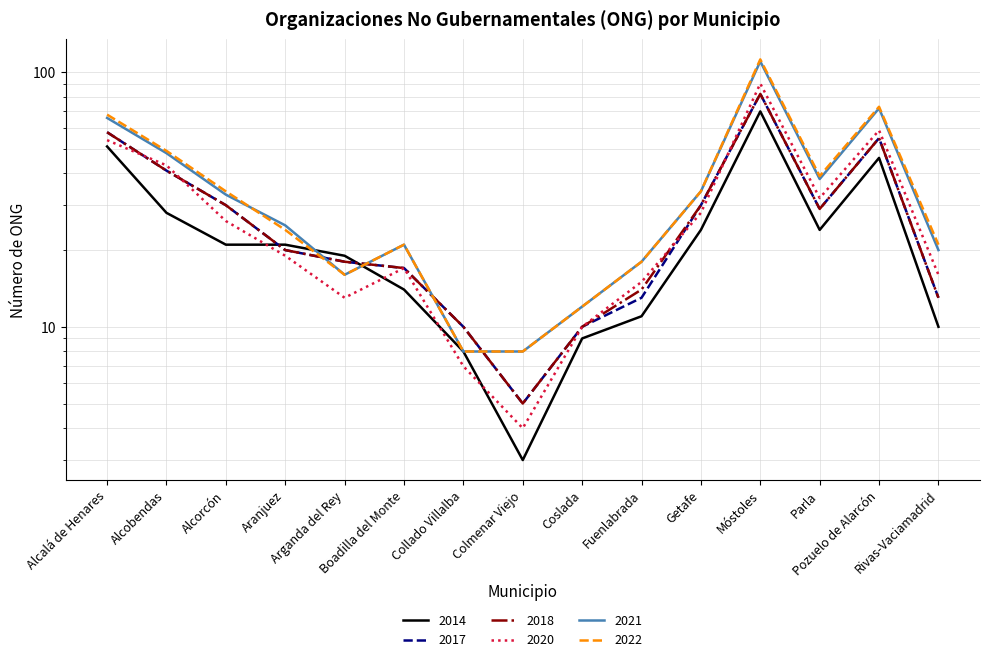

True or false: 2021 has more than 0 interior local peaks.

True